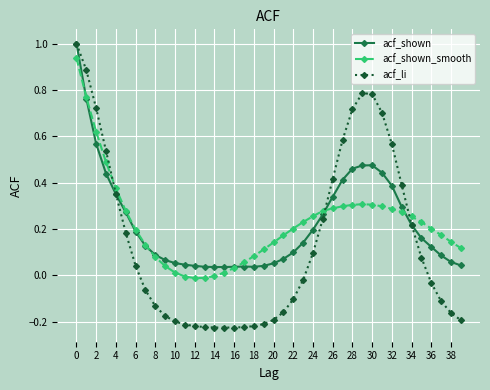

Which series has the largest range (max minus min)?

acf_li